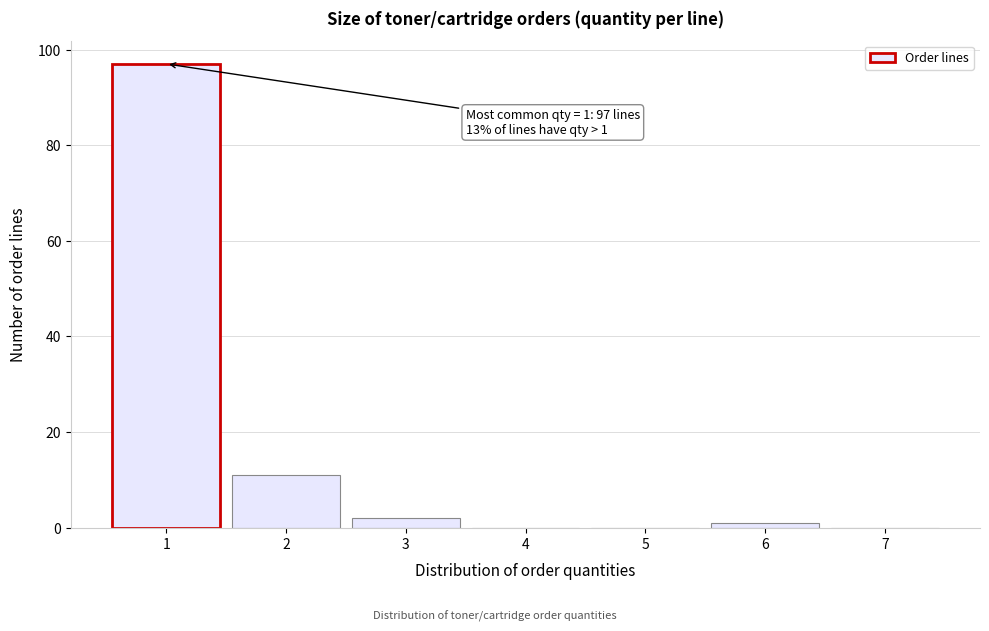

Reading left to right, what are all the values shown in this chart?

1=97	2=11	3=2	4=0	5=0	6=1	7=0